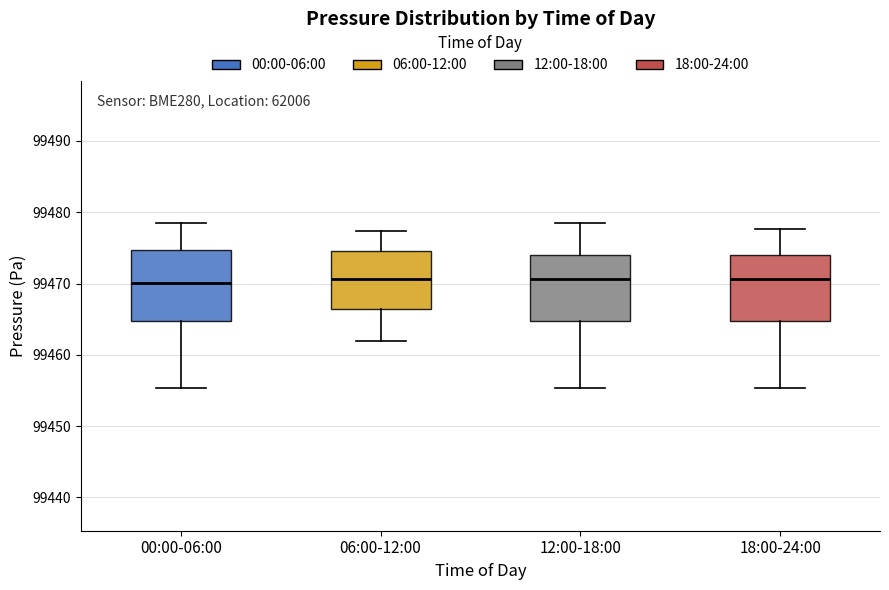

Reading left to right, read every box against the y-axis: the position of its median line, the range the box covers, and the ends of its whiskers. The values are not printed on the chart, so give them approximately, as read against the axis.

00:00-06:00: median 99470, box 99465 to 99475, whiskers 99455 to 99478
06:00-12:00: median 99471, box 99466 to 99475, whiskers 99462 to 99477
12:00-18:00: median 99471, box 99465 to 99474, whiskers 99455 to 99478
18:00-24:00: median 99471, box 99465 to 99474, whiskers 99455 to 99478